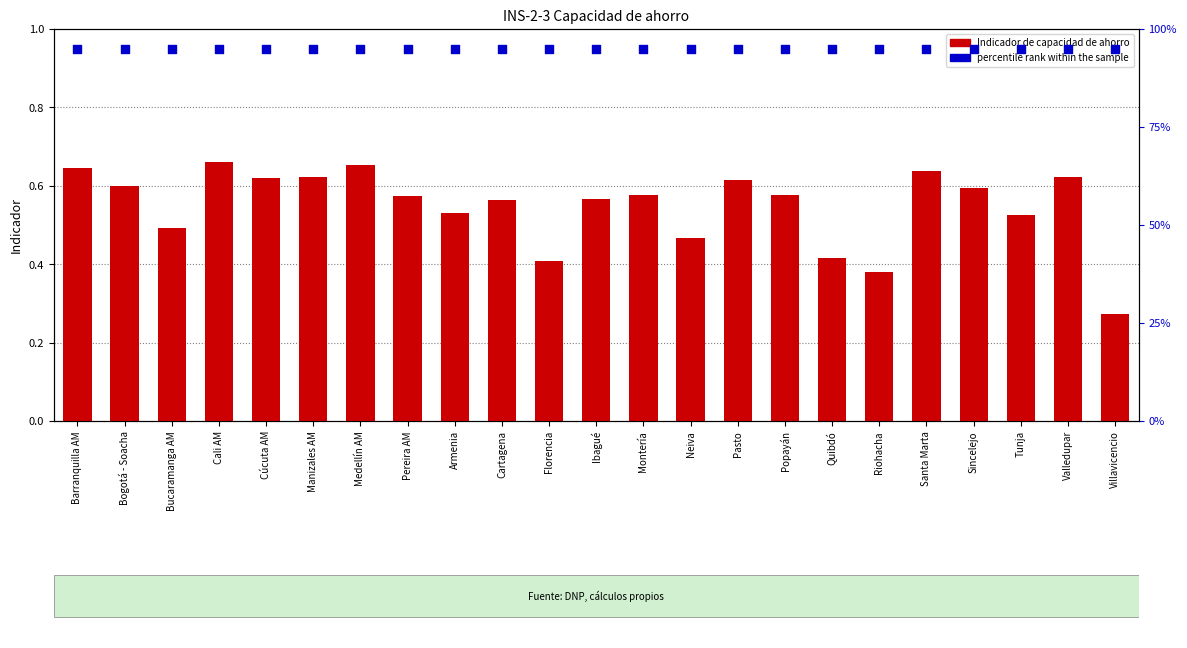

Which series contains the lowest Y value?

Indicador